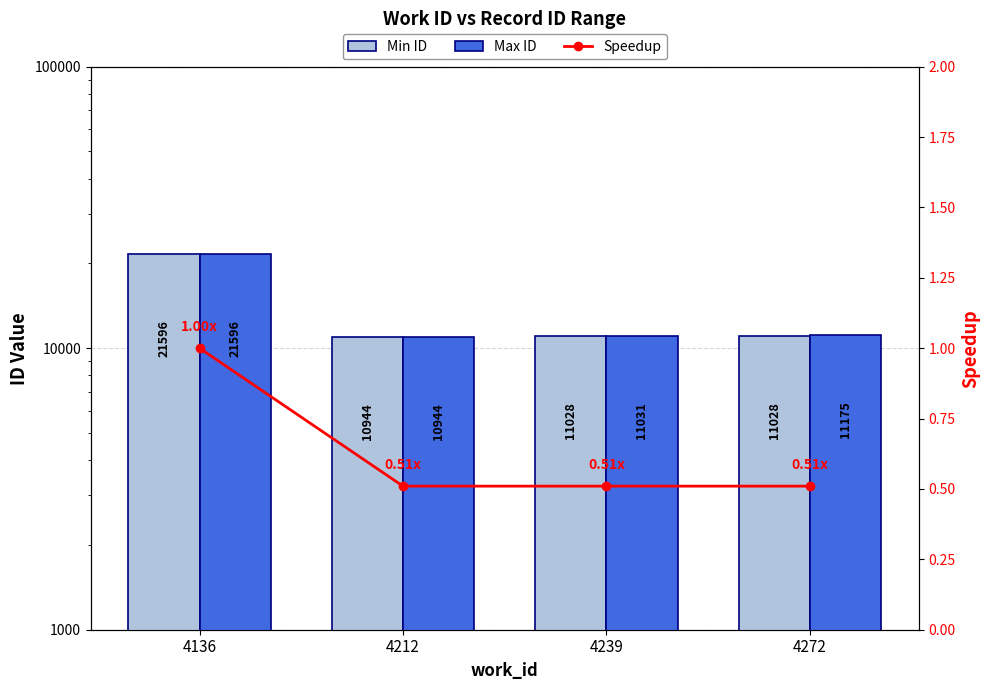

What is the value of the Max ID bar at the 3rd from the left?

11031.0